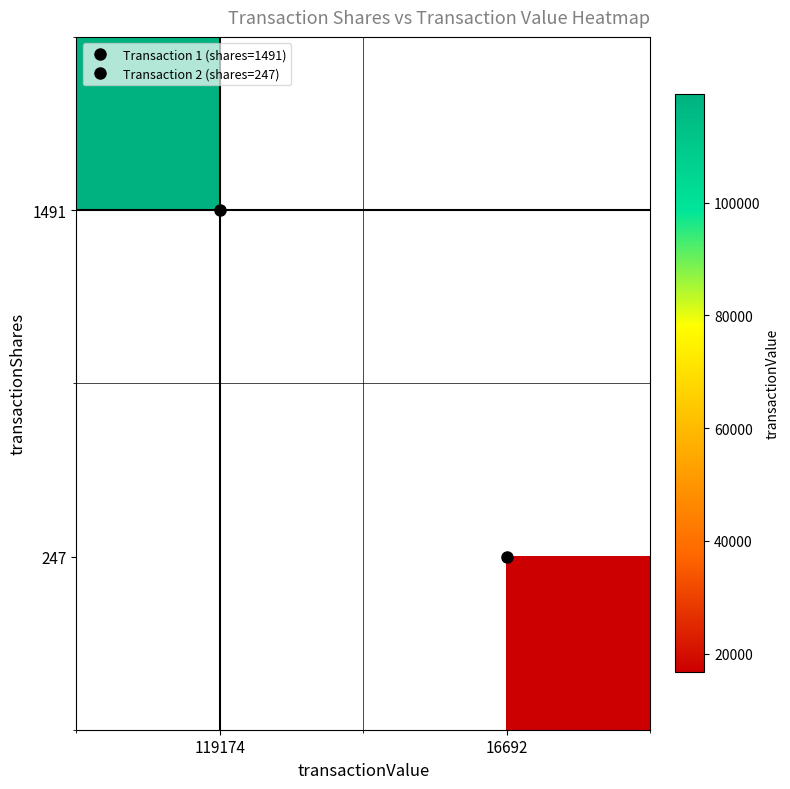

True or false: 1491 has a value of 119174.0 at 119174.

True